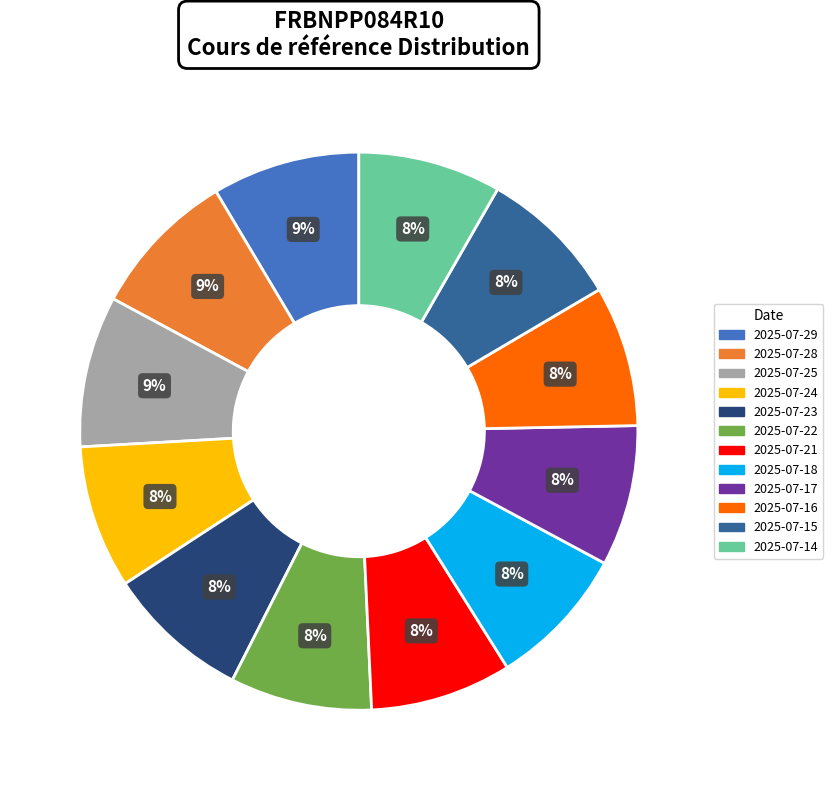

To the nearest percent, what is the difference between the largest and smallest slice percentages?

1%